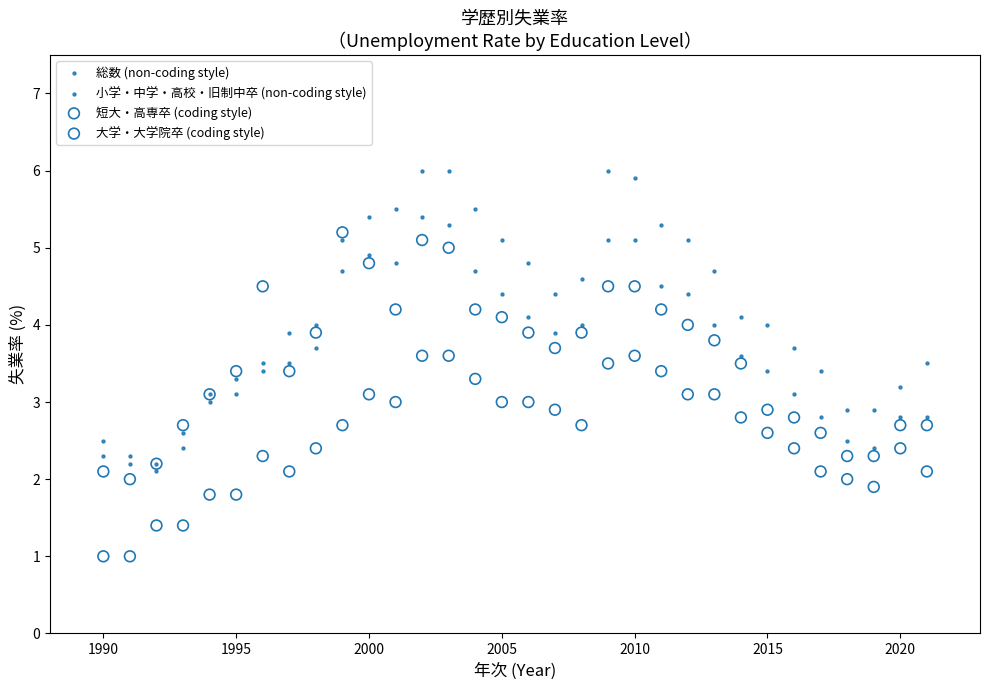

Which series has the widest spread of Y values?

小学・中学・高校・旧制中卒 (non-coding style)